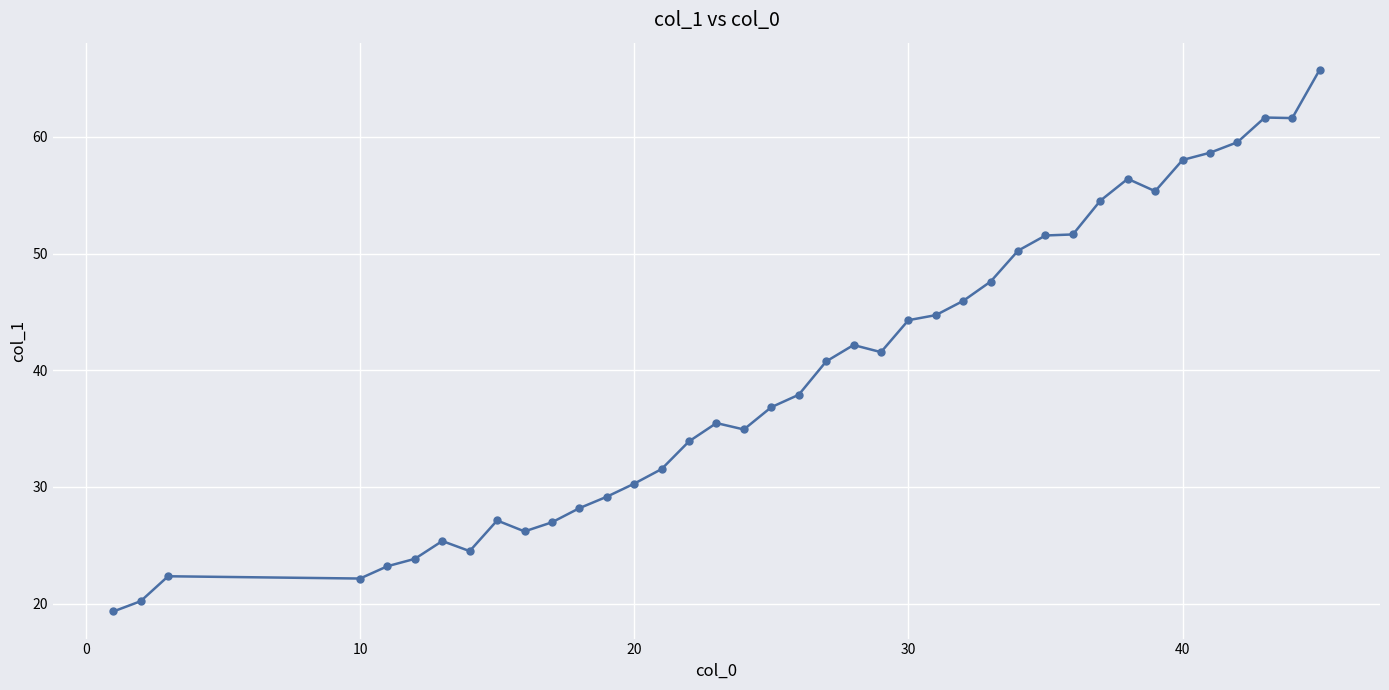

How many lines are shown in the chart?

1